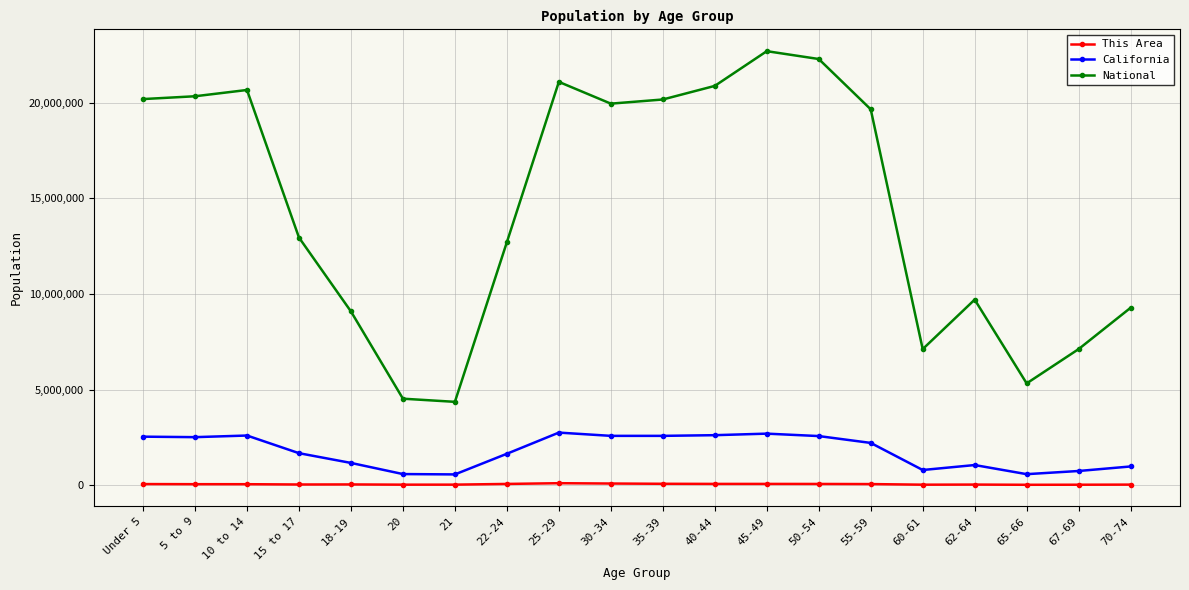

True or false: This Area has more than 0 points higher than both neighbors.

True